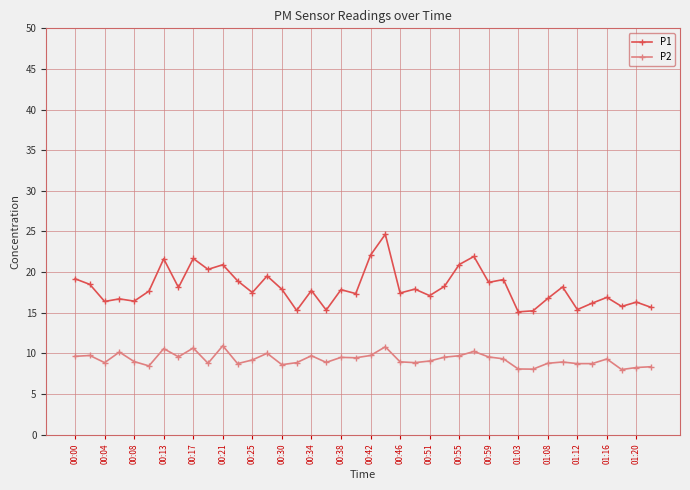

What is the value of the P1 point at the 31st from the left?

15.1